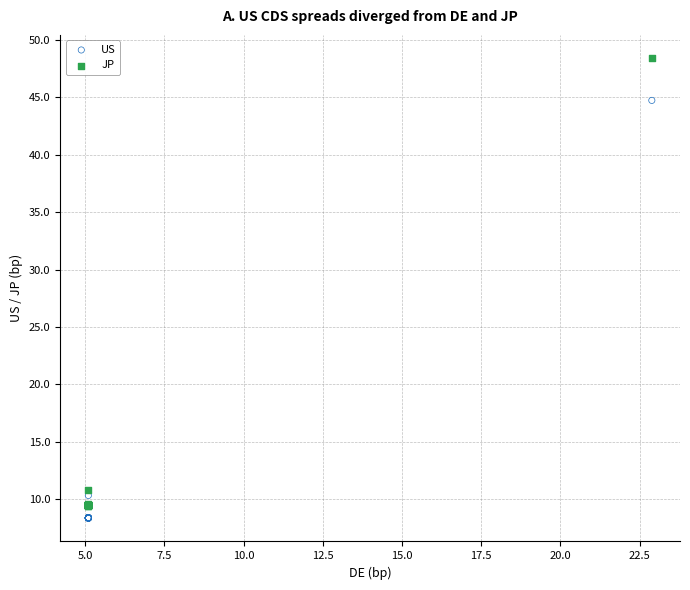

In the JP series, what Y value is closest to 28?

10.8